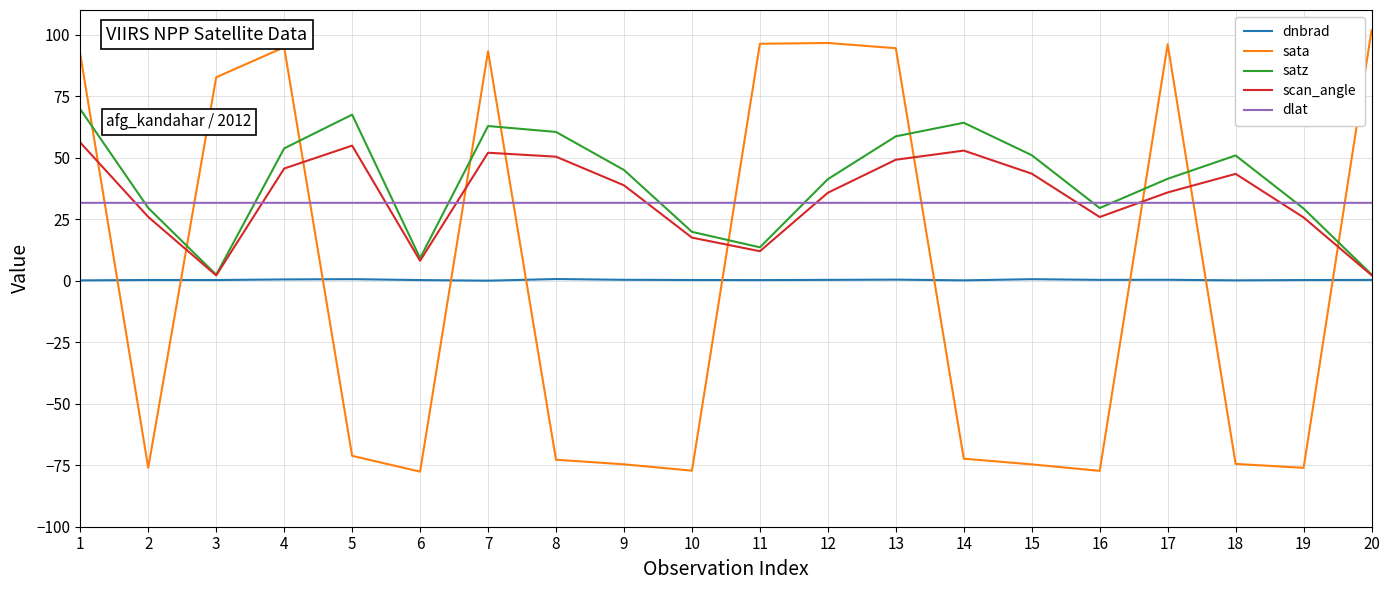

The sata series shows -45.6 at 7. True or false?

False